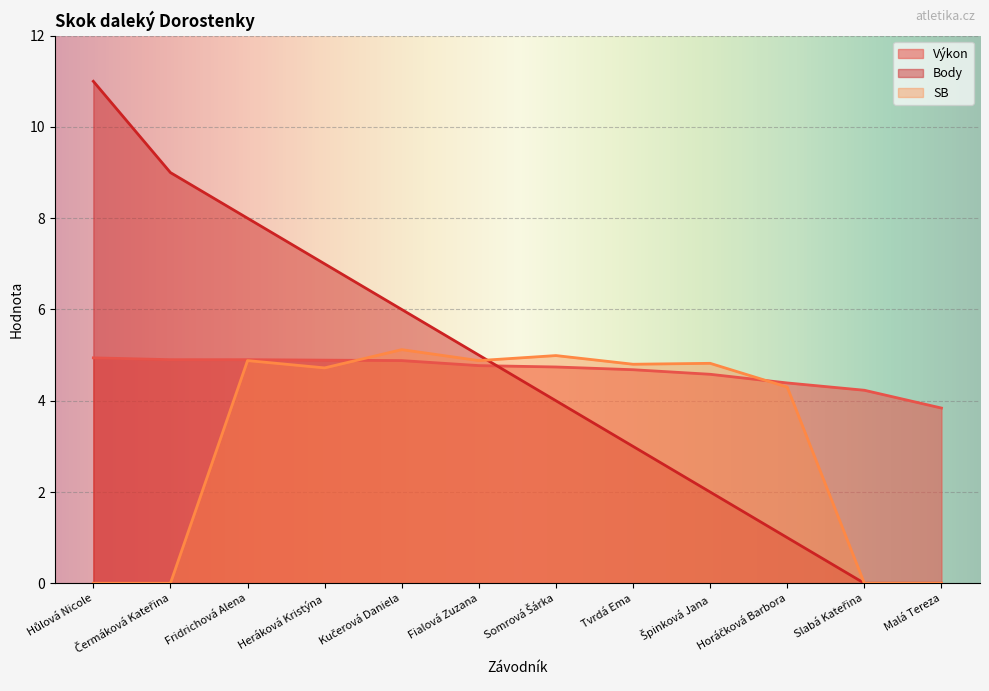

Which series has the largest range (max minus min)?

Body